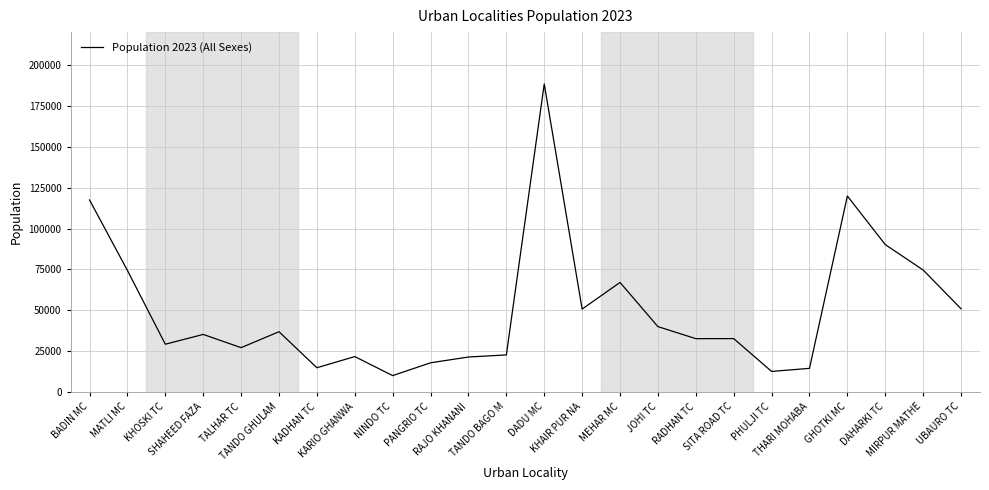

What is the difference between the maximum and minimum values?

178166